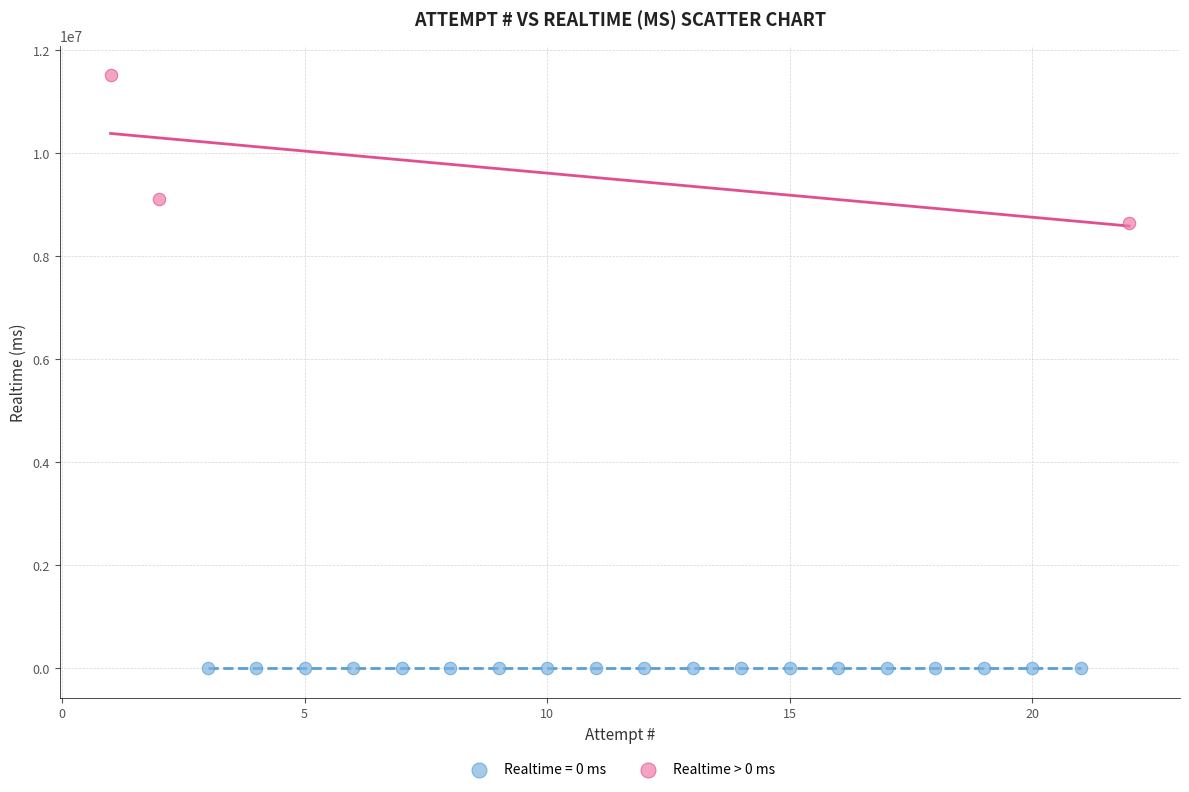

Which series contains the highest Y value?

Realtime > 0 ms